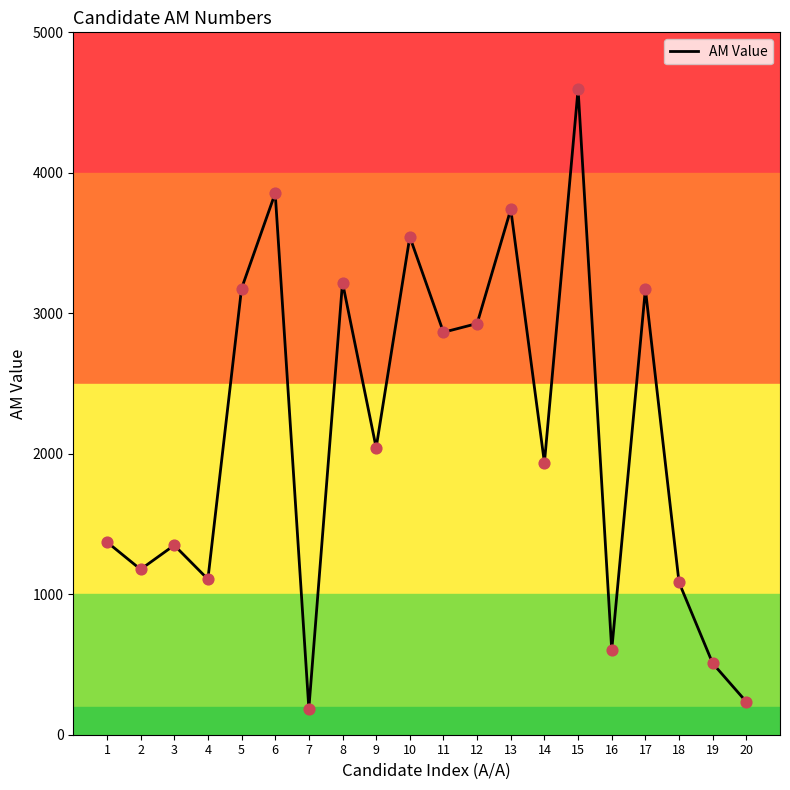

What is the change in value from 2 to 10?

+2367